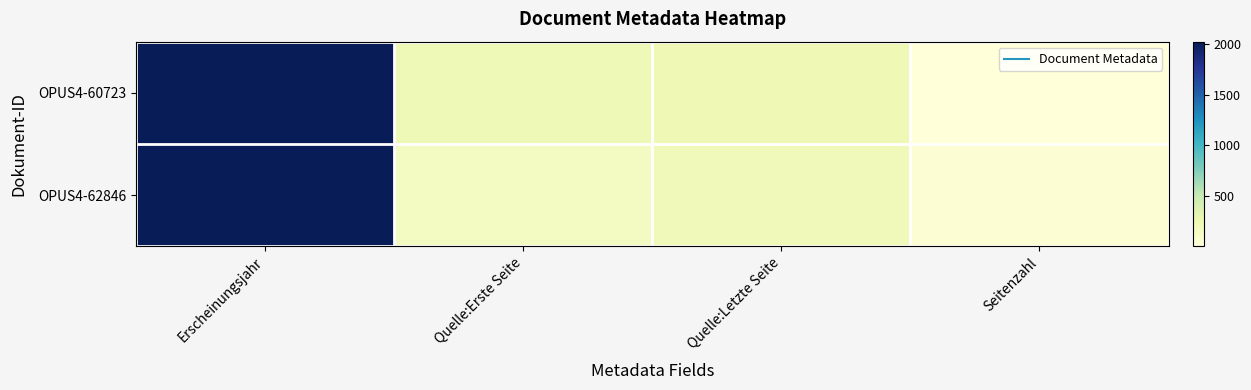

What is the greatest value displayed?

2023